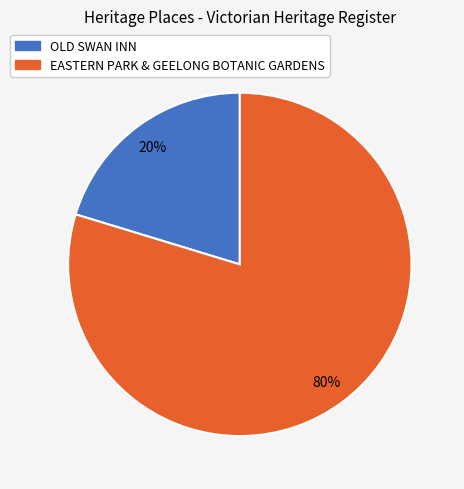

Is OLD SWAN INN the majority of the pie?

No